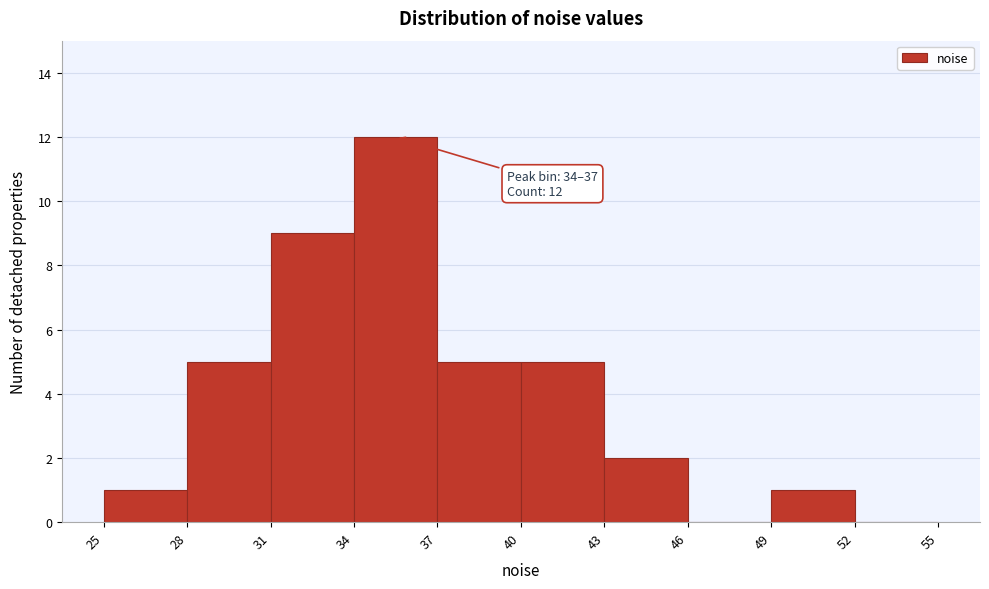

Which range on the x-axis has the tallest bar?

34 to 37